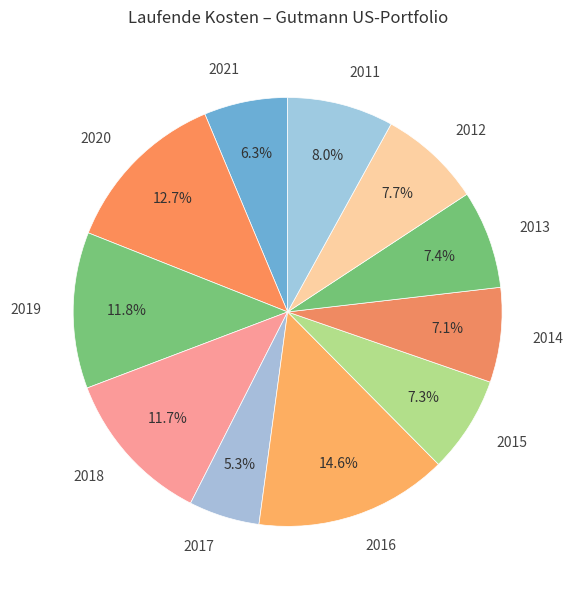

What percentage is NOT represented by 2020?

87.3%